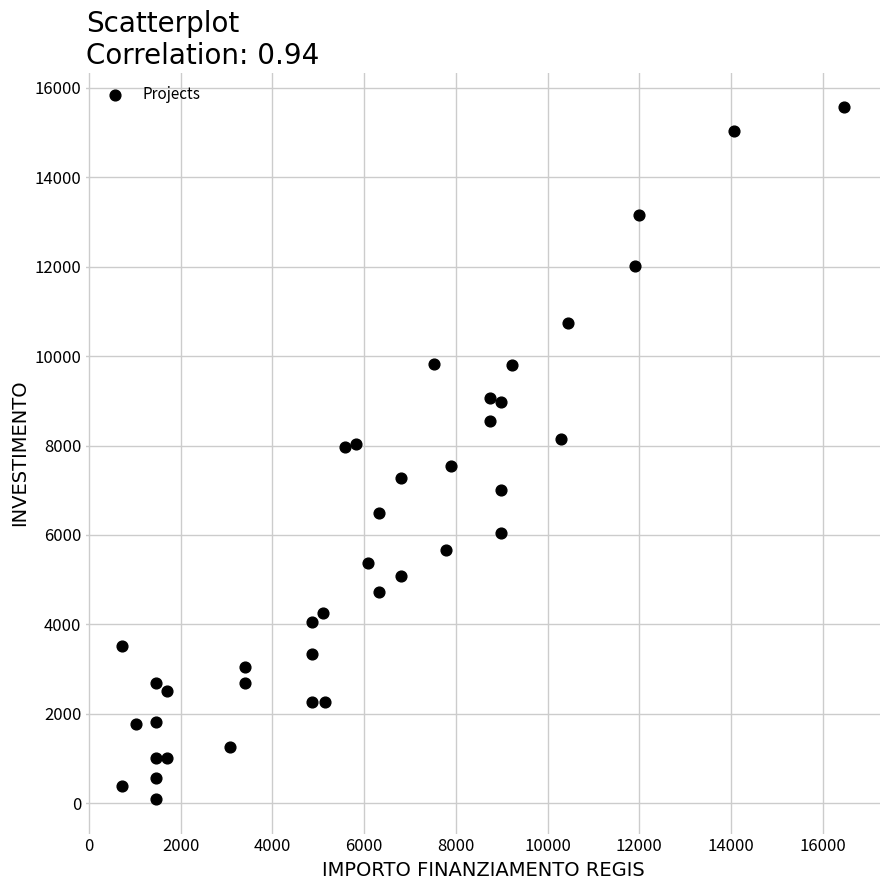

What is the range of X values (max minus min)?

15735.0